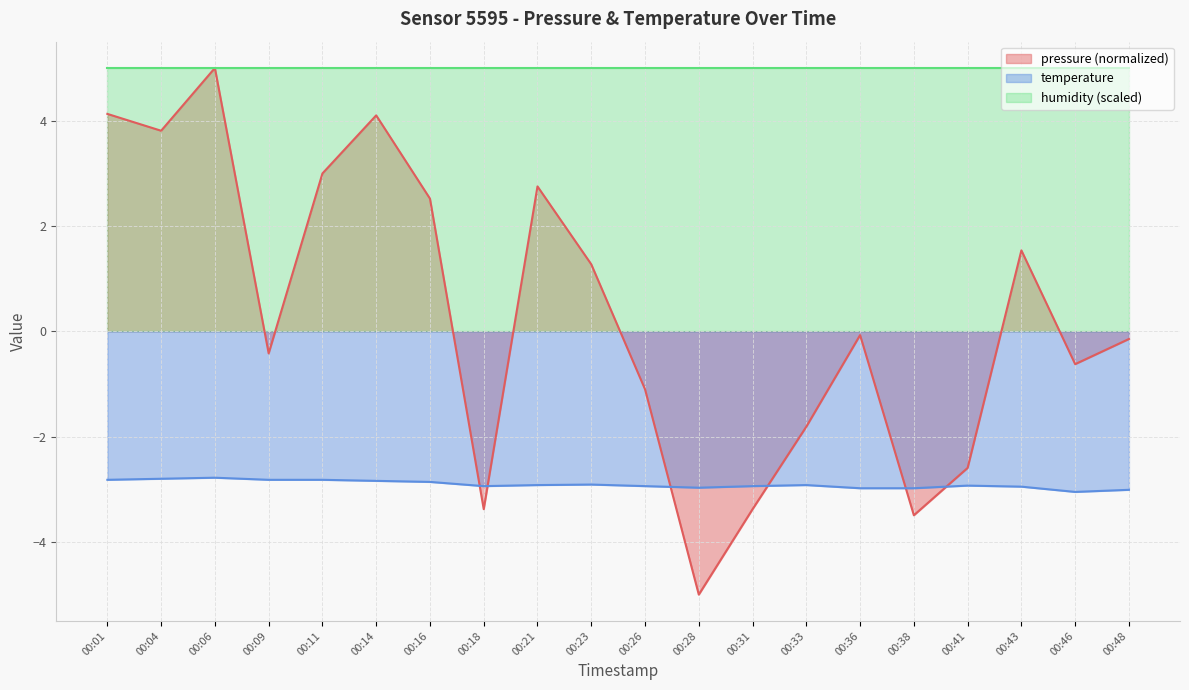

True or false: pressure has a value of -1.8 at 00:26.

False